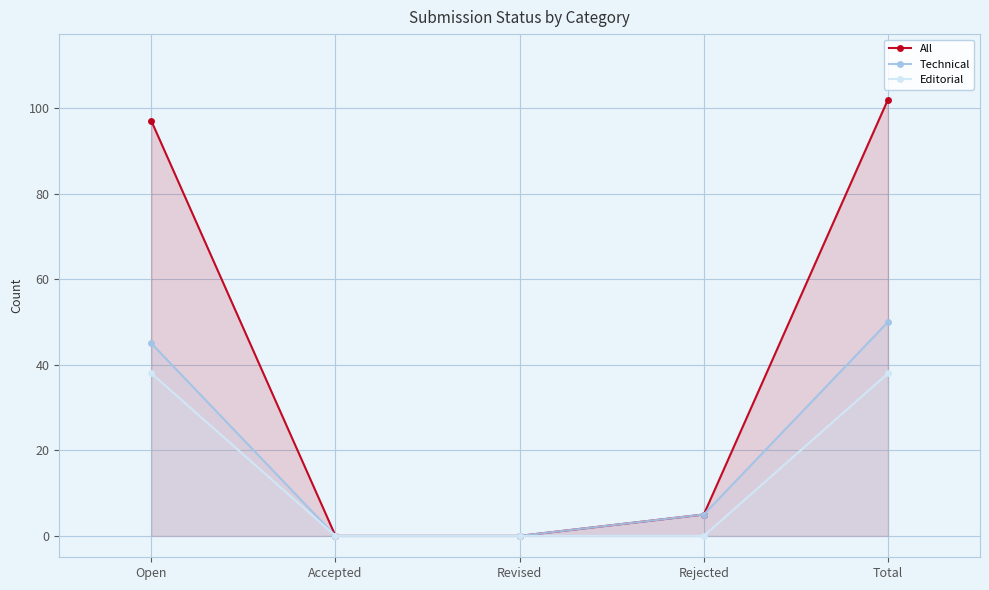

How many lines are shown in the chart?

3